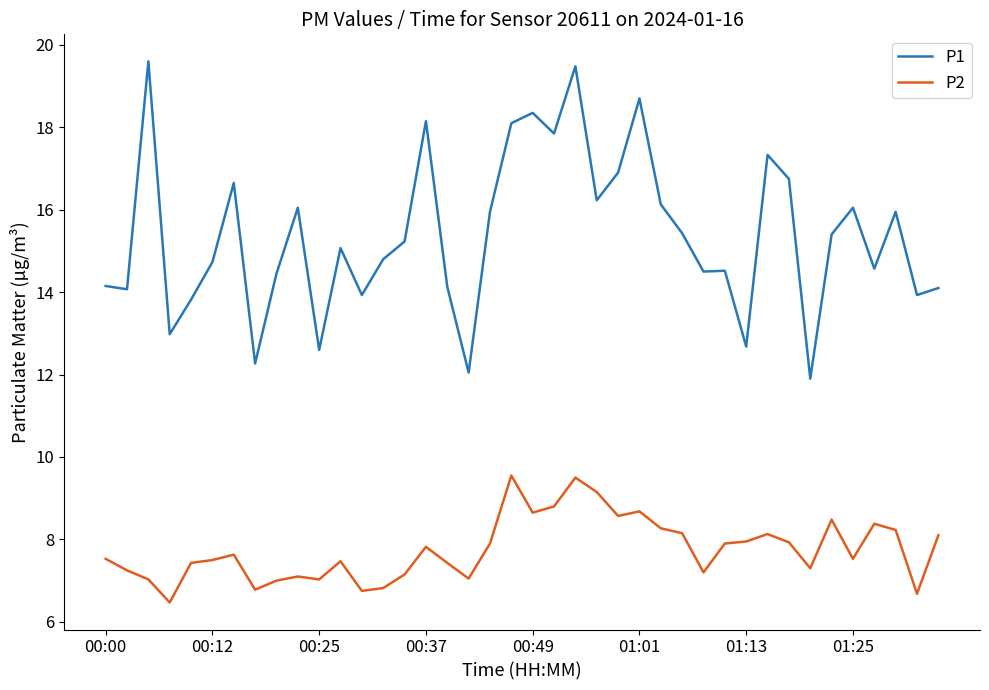

True or false: P2 and P1 cross at least once.

False